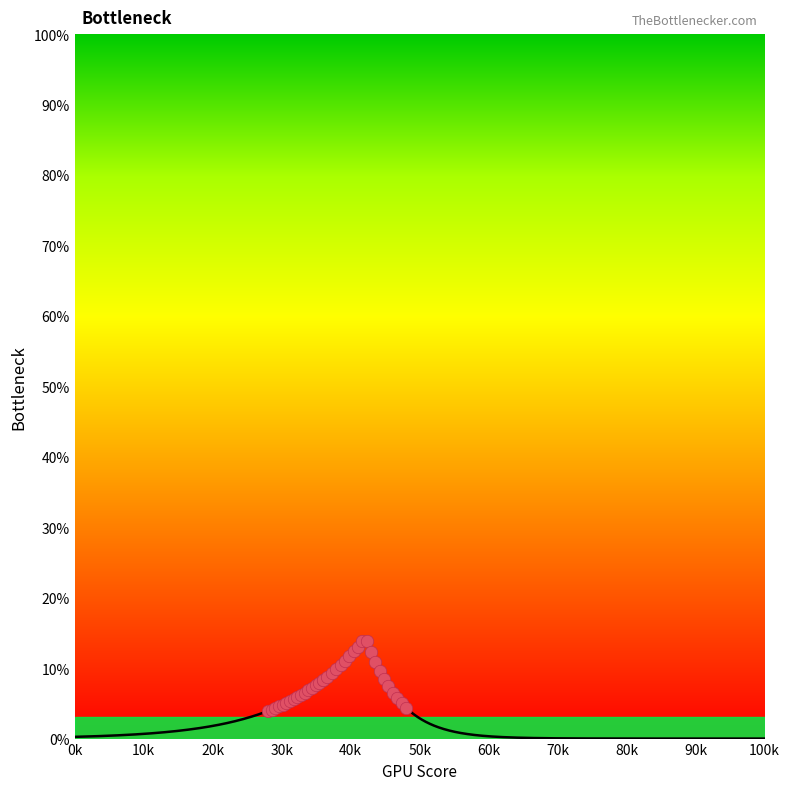

Between 13 and 2, which is larger?

13